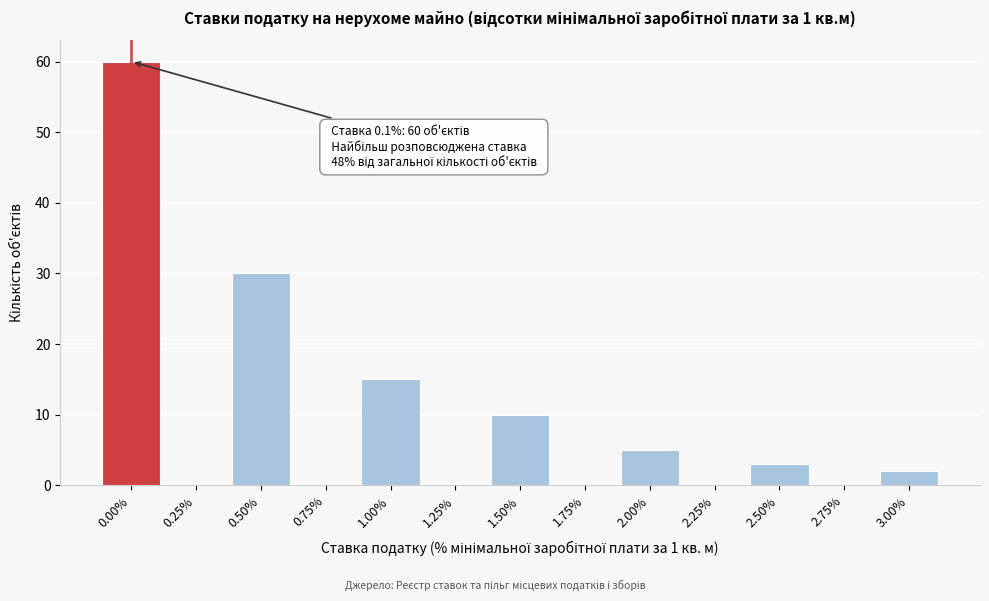

Reading left to right, list all the values displayed in this chart.

0.00%=60	0.25%=0	0.50%=30	0.75%=0	1.00%=15	1.25%=0	1.50%=10	1.75%=0	2.00%=5	2.25%=0	2.50%=3	2.75%=0	3.00%=2